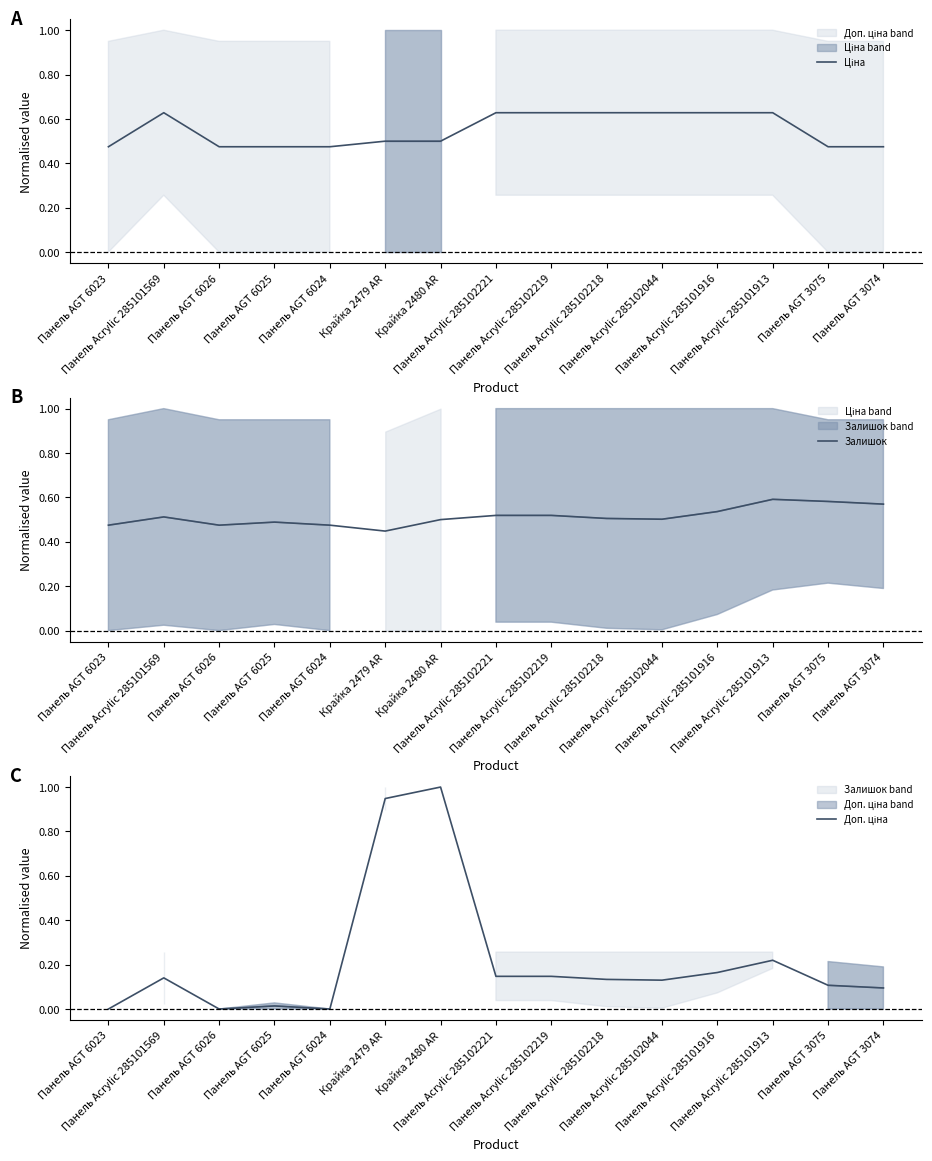

What position from the left is Панель AGT 6026?

3